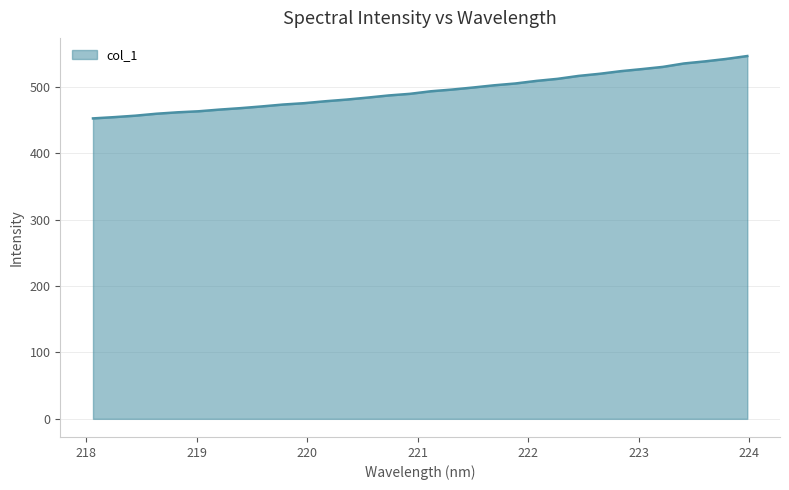

What is the smallest value displayed?

452.6